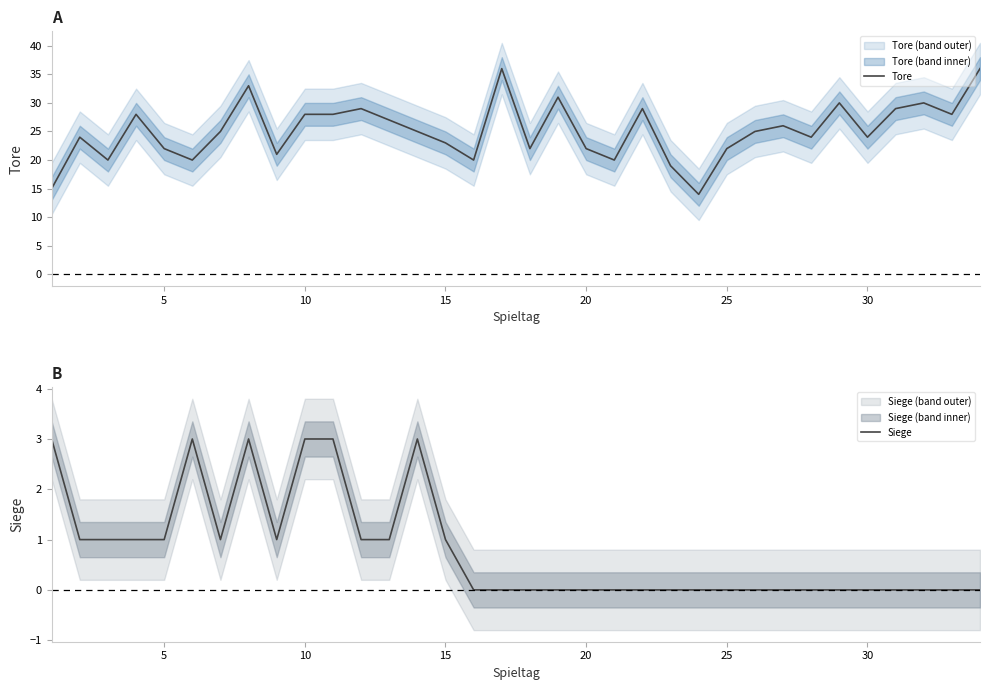

The value of Tore at 15 is 39. True or false?

False